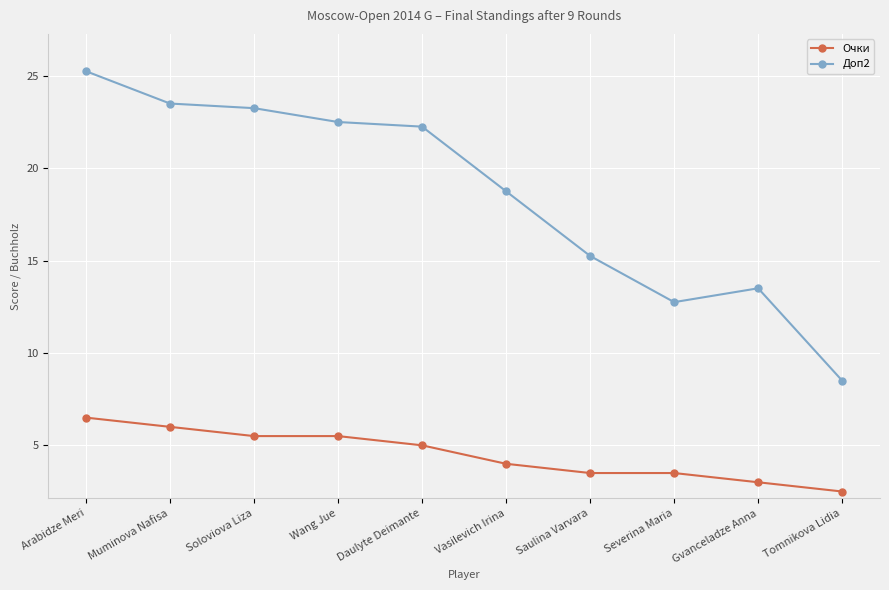

True or false: Доп2 and Очки intersect in this chart.

False